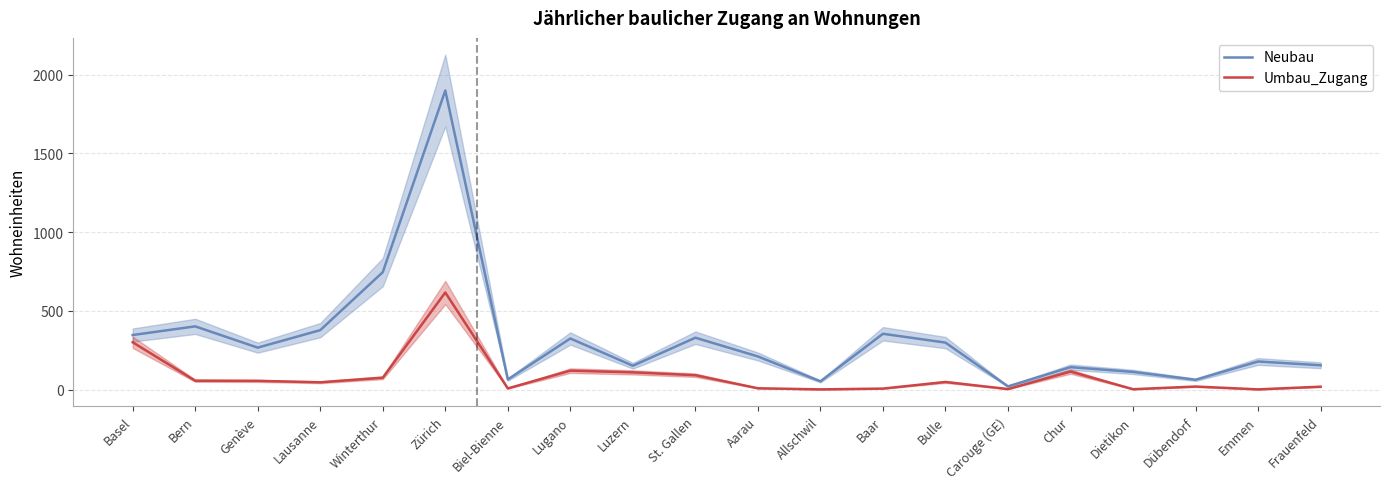

Is the value of Umbau_Zugang at Lugano greater than the value of Neubau at Baar?

No